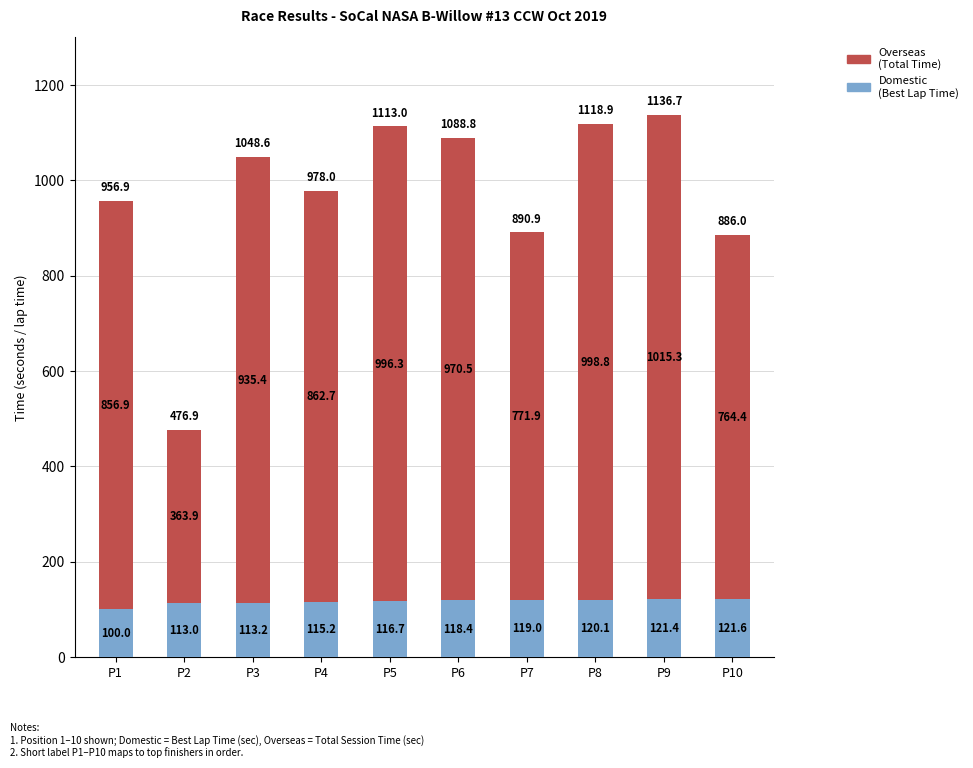

List the labels in order of Domestic (Best Lap Time) value, largest first.

P10, P9, P8, P7, P6, P5, P4, P3, P2, P1